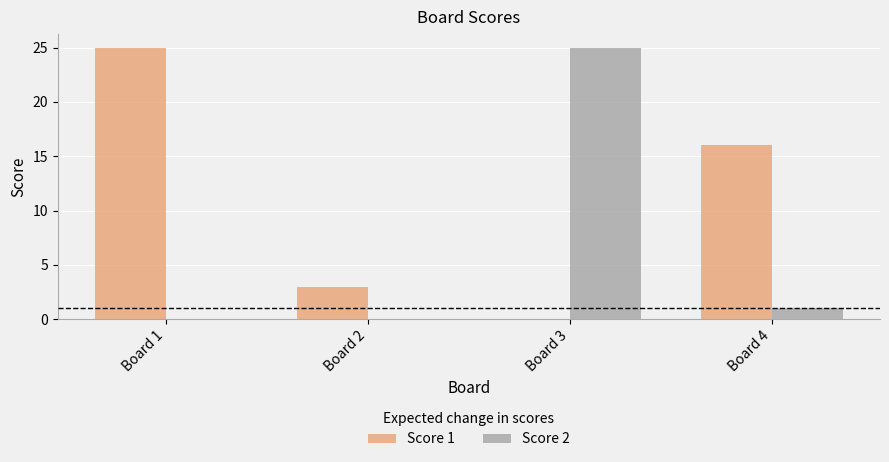

Reading right to left, what are all the values shown in this chart?

Score 1: 16	0	3	25
Score 2: 1	25	0	0